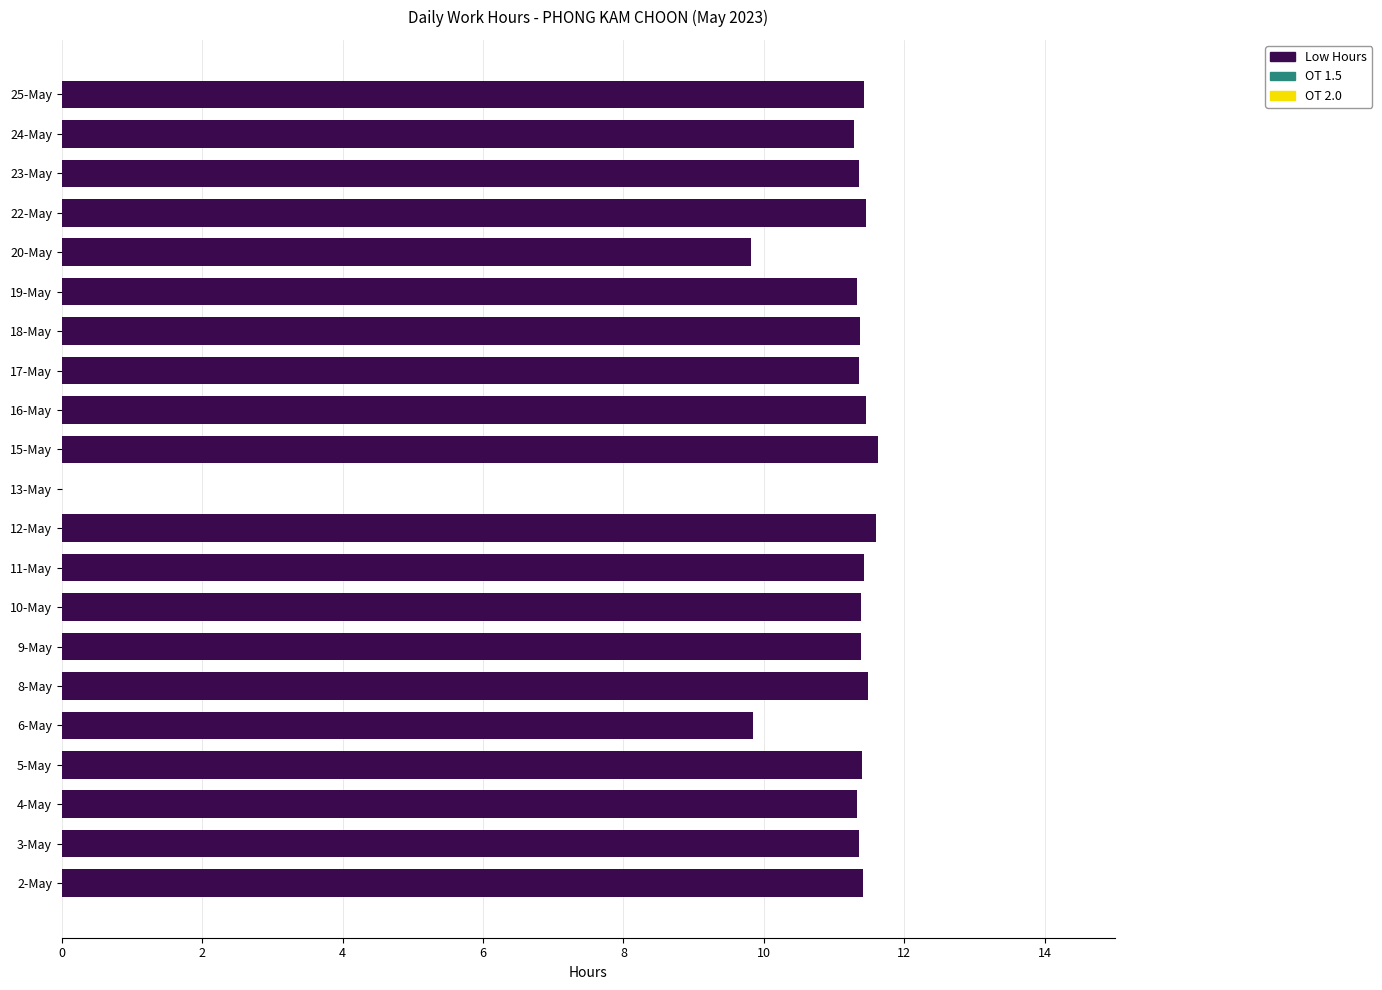

Which has a higher value, 6-May or 18-May?

18-May